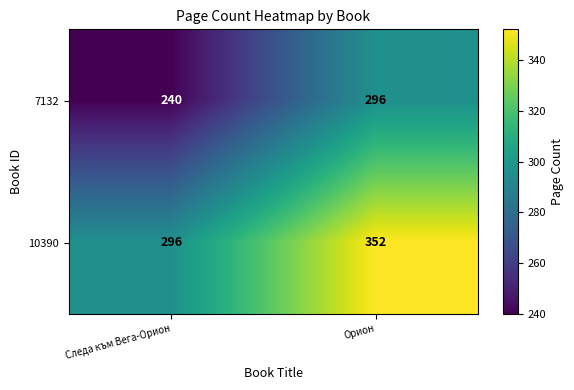

Which series has the largest total across all categories?

10390